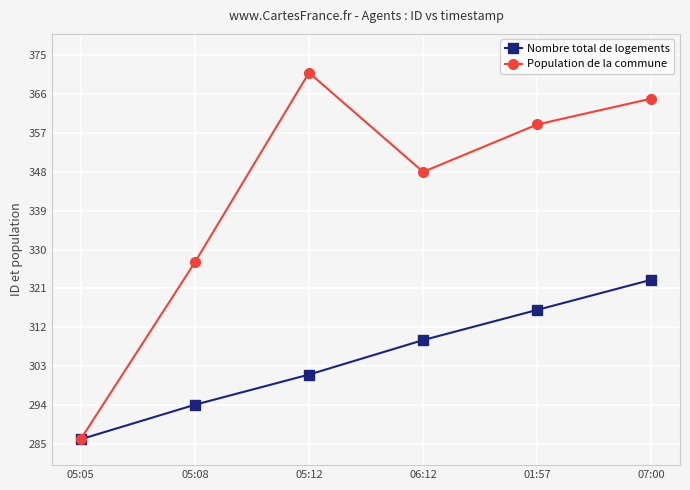

At which label is Nombre total de logements closest to 304?

05:12